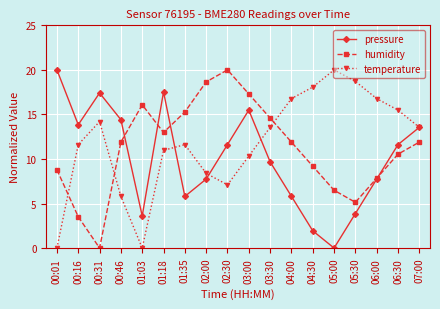

What is the value of the humidity point at the 12th from the left?

11.9